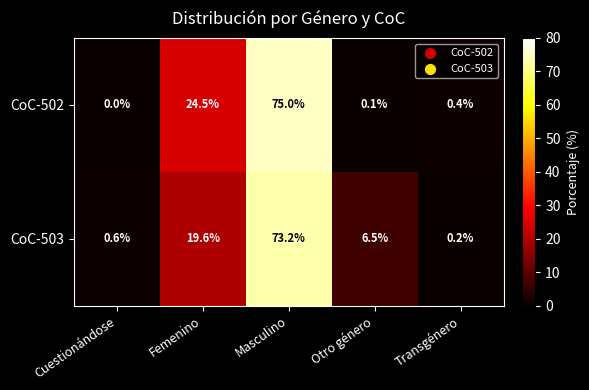

What is the spread (max minus min) of values at Otro género?

6.4